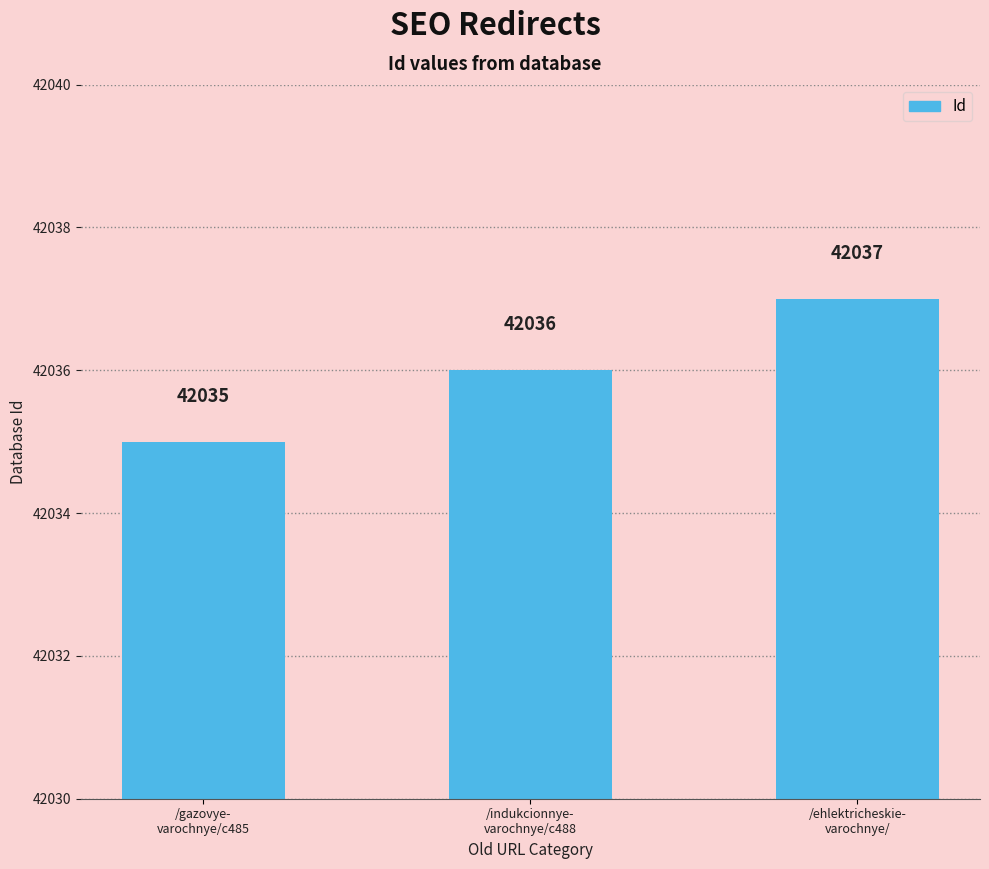

The chart shows a value of 42035 at /gazovye-
varochnye/c485. True or false?

True